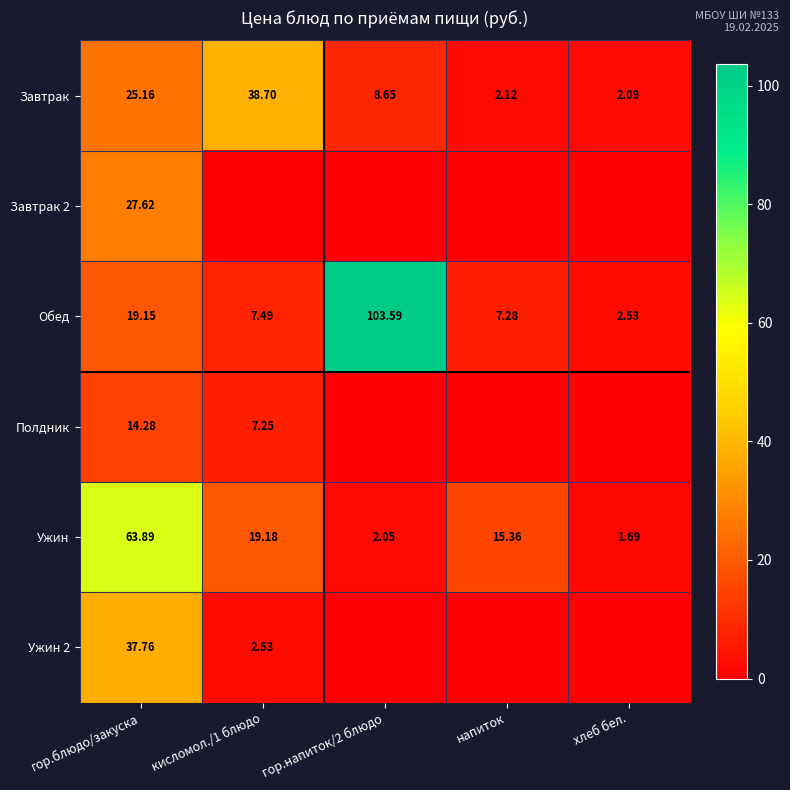

Between напиток and гор.напиток/2 блюдо, which is larger?

гор.напиток/2 блюдо